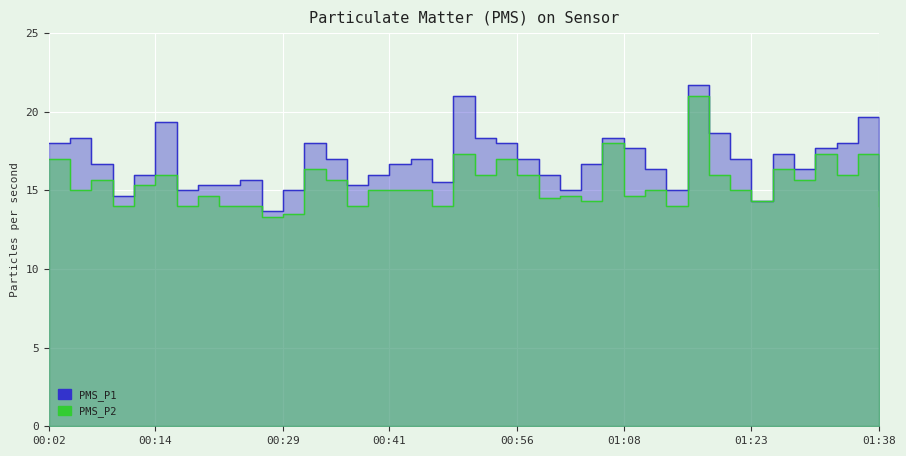

Which series has the widest spread of values?

PMS_P1